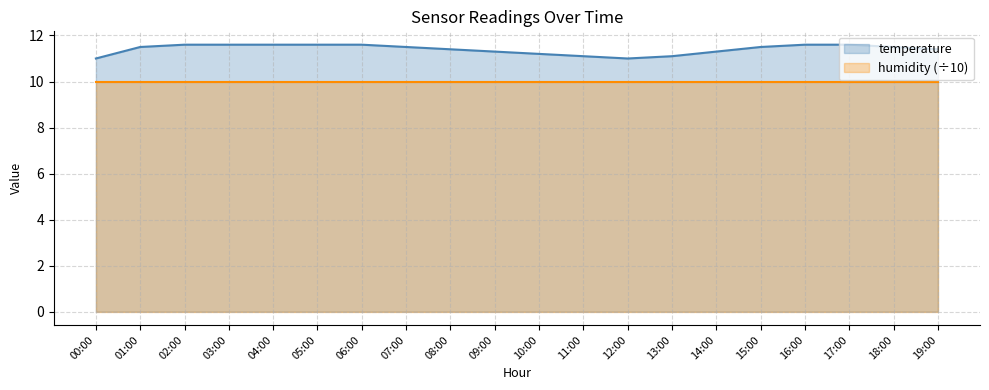

What is the greatest value displayed?

11.6